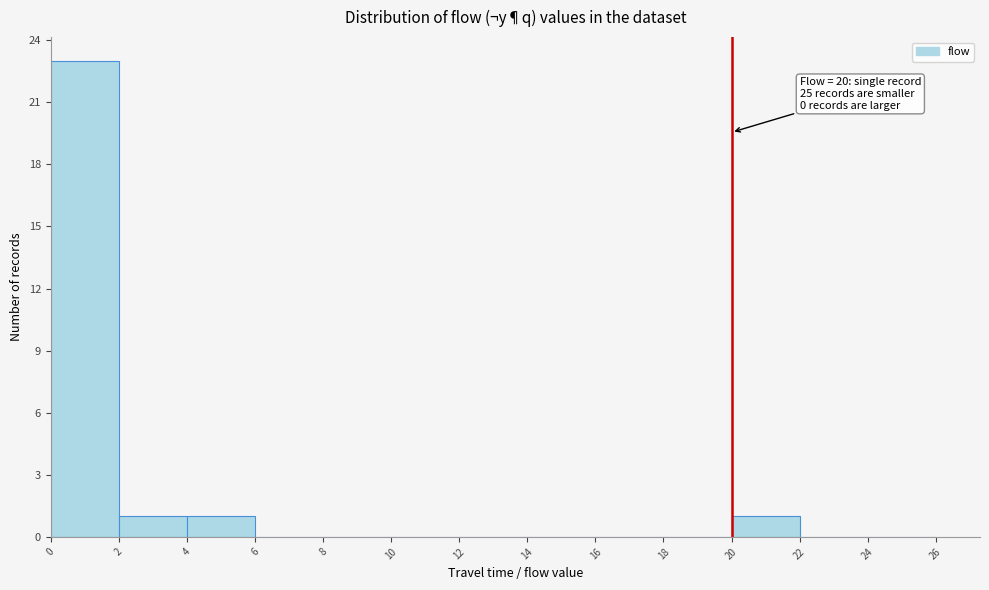

Which range on the x-axis has the tallest bar?

0 to 2